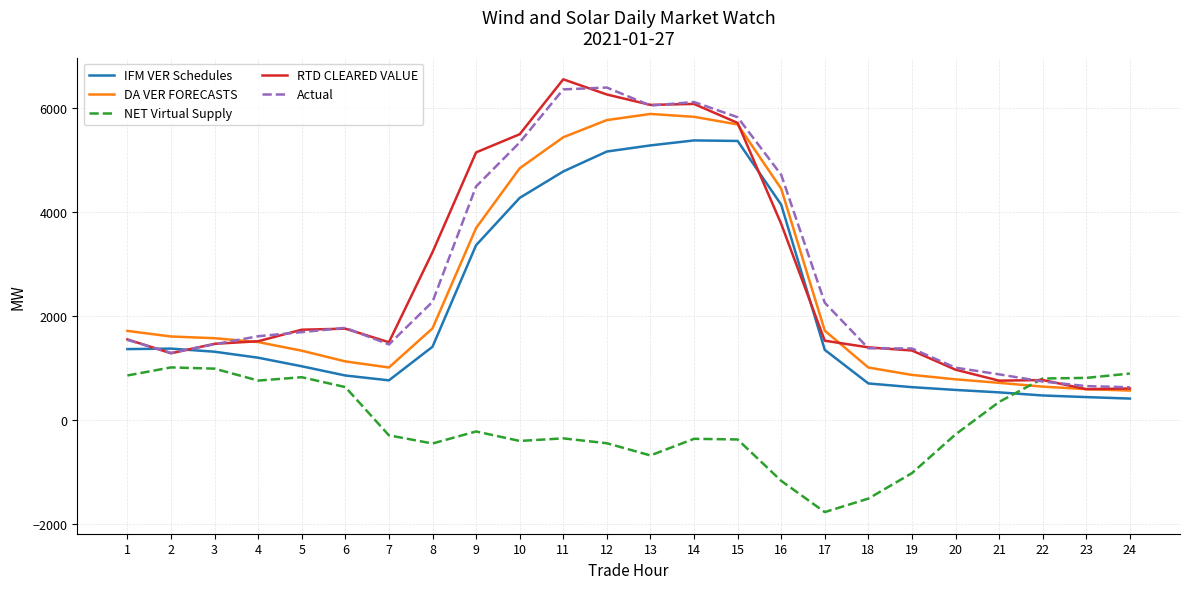

True or false: IFM VER Schedules and NET Virtual Supply intersect in this chart.

True